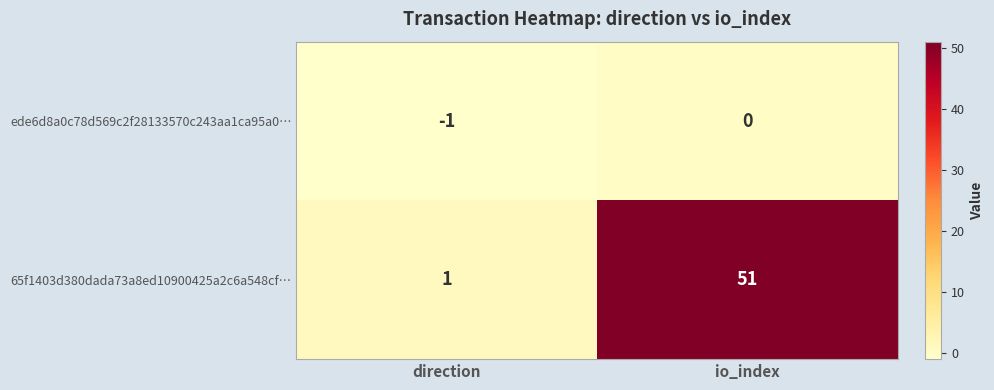

Is it true that ede6d8a0c78d569c2f28133570c243aa1ca95a0… equals 0 at direction?

False